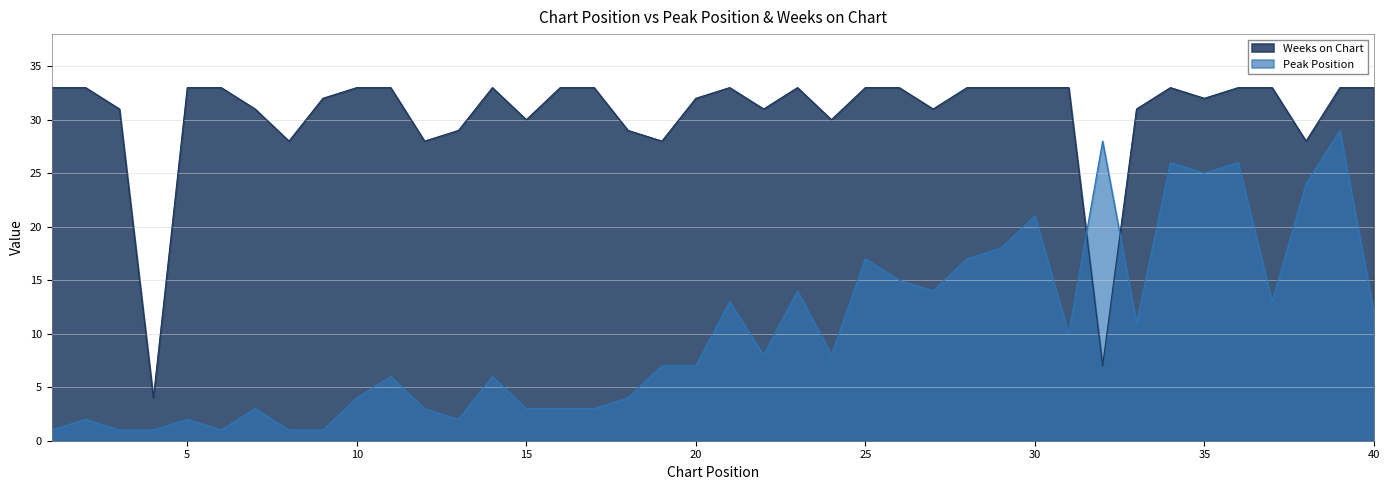

In Peak Position, how many points are higher than both neighbors (excluding endpoints)?

13